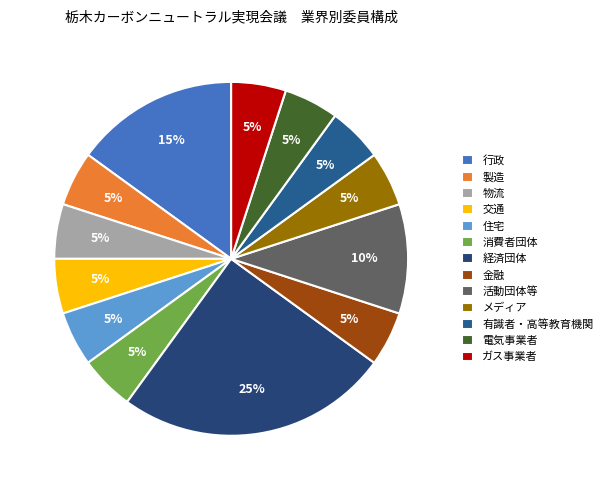

Does any single category account for the majority?

No